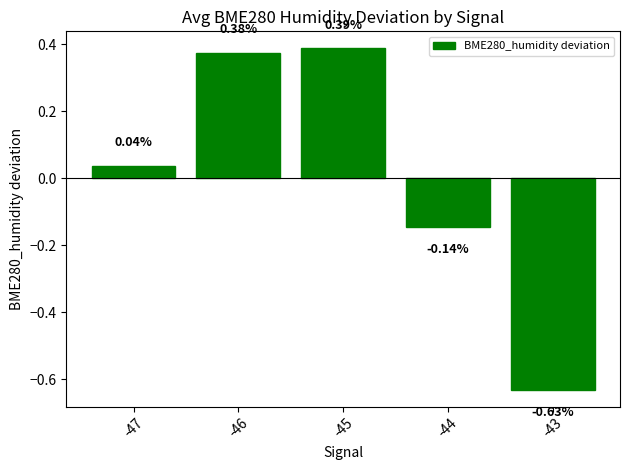

Are the bars grouped side by side (vs. stacked)?

No